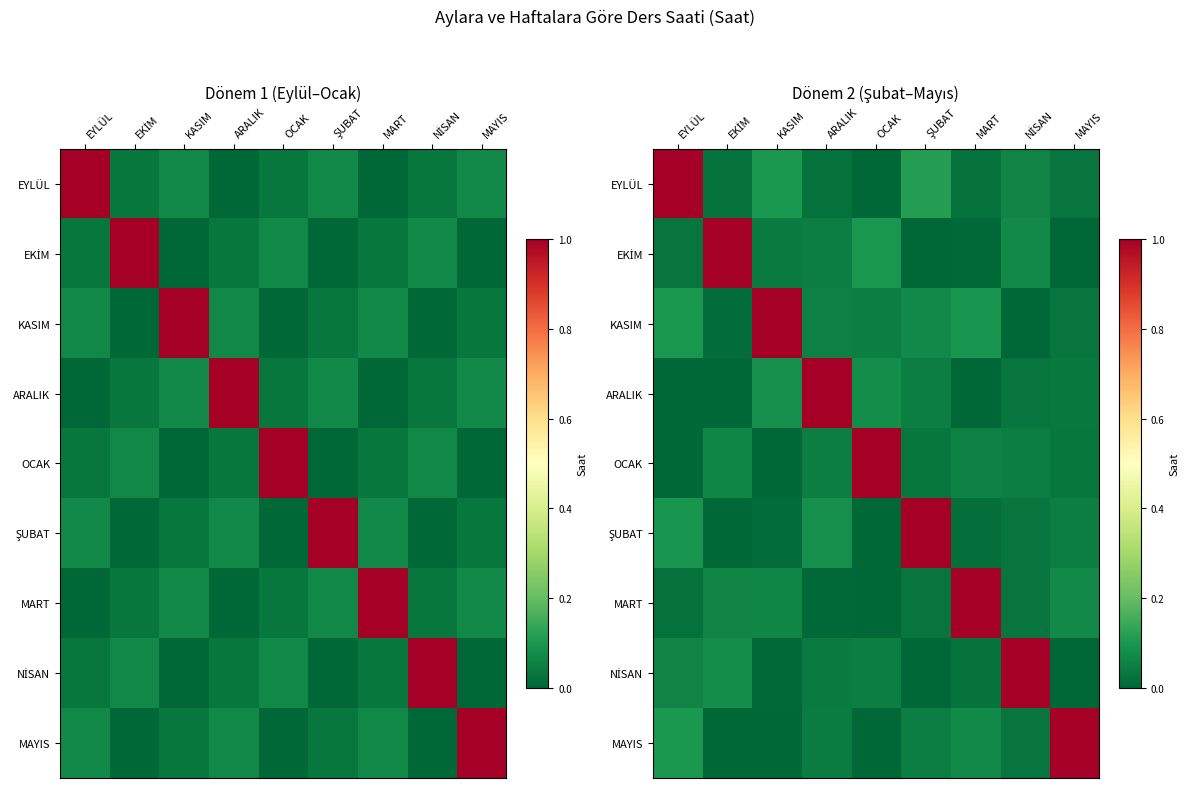

What is the difference between the second highest and minimum values in the OCAK series?

0.1